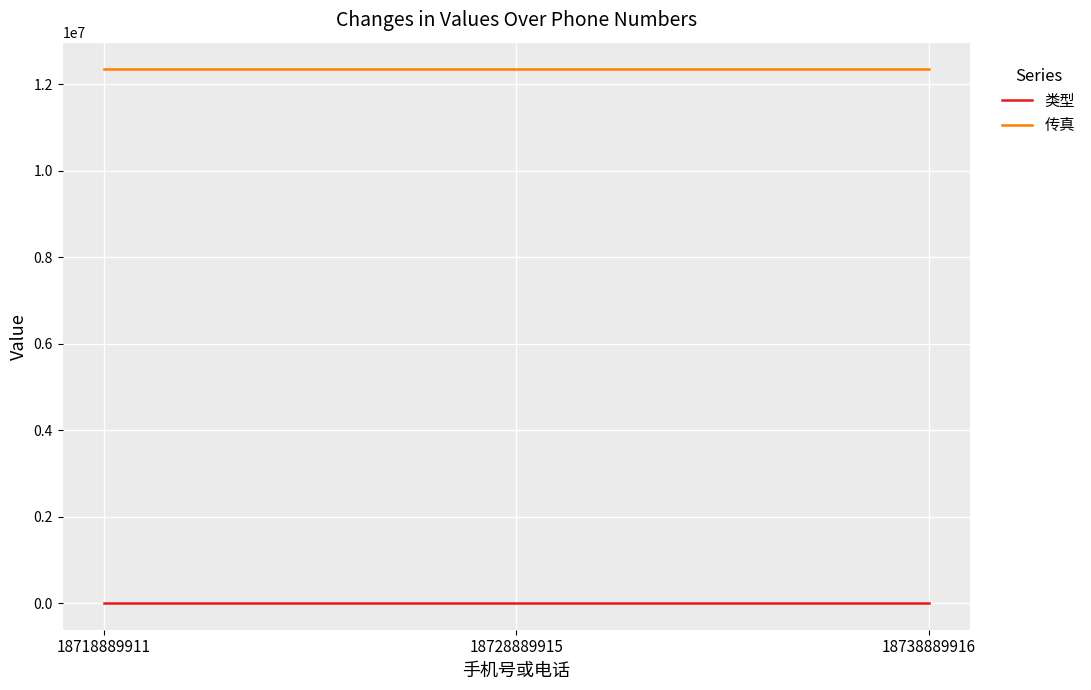

What is the difference between the maximum and minimum values in the 类型 series?

1